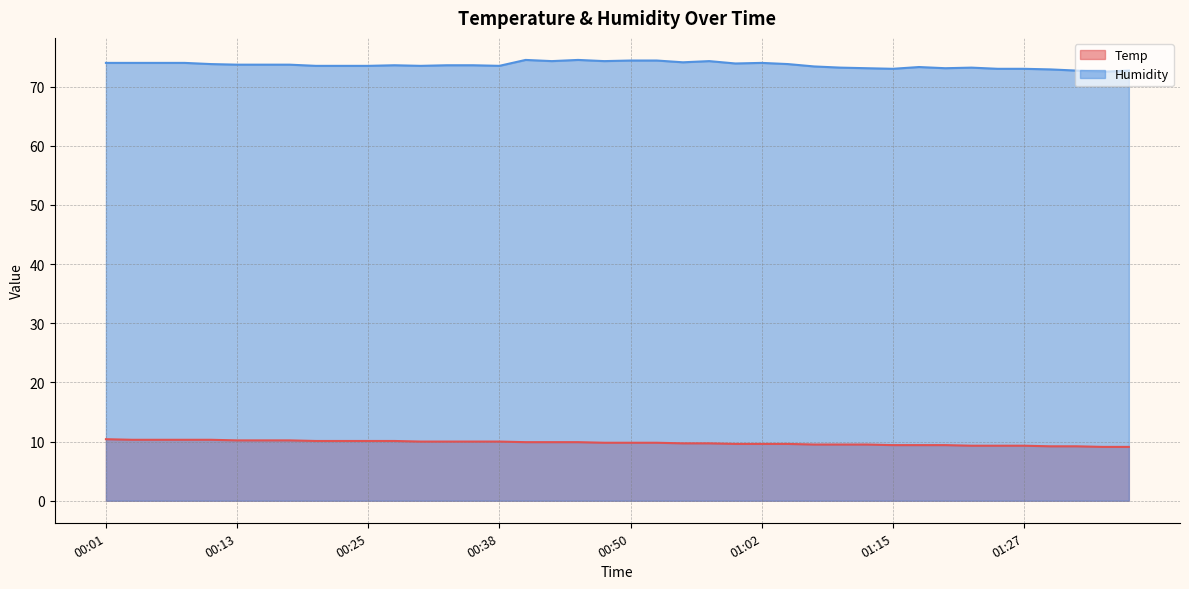

Reading left to right, list all the values displayed in this chart.

Temp: 10.4	10.3	10.3	10.3	10.3	10.2	10.2	10.2	10.1	10.1	10.1	10.1	10.0	10.0	10.0	10.0	9.9	9.9	9.9	9.8	9.8	9.8	9.7	9.7	9.6	9.6	9.6	9.5	9.5	9.5	9.4	9.4	9.4	9.3	9.3	9.3	9.2	9.2	9.1	9.1
Humidity: 74.0	74.0	74.0	74.0	73.8	73.7	73.7	73.7	73.5	73.5	73.5	73.6	73.5	73.6	73.6	73.5	74.5	74.3	74.5	74.3	74.4	74.4	74.1	74.3	73.9	74.0	73.8	73.4	73.2	73.1	73.0	73.3	73.1	73.2	73.0	73.0	72.9	72.7	72.5	72.7